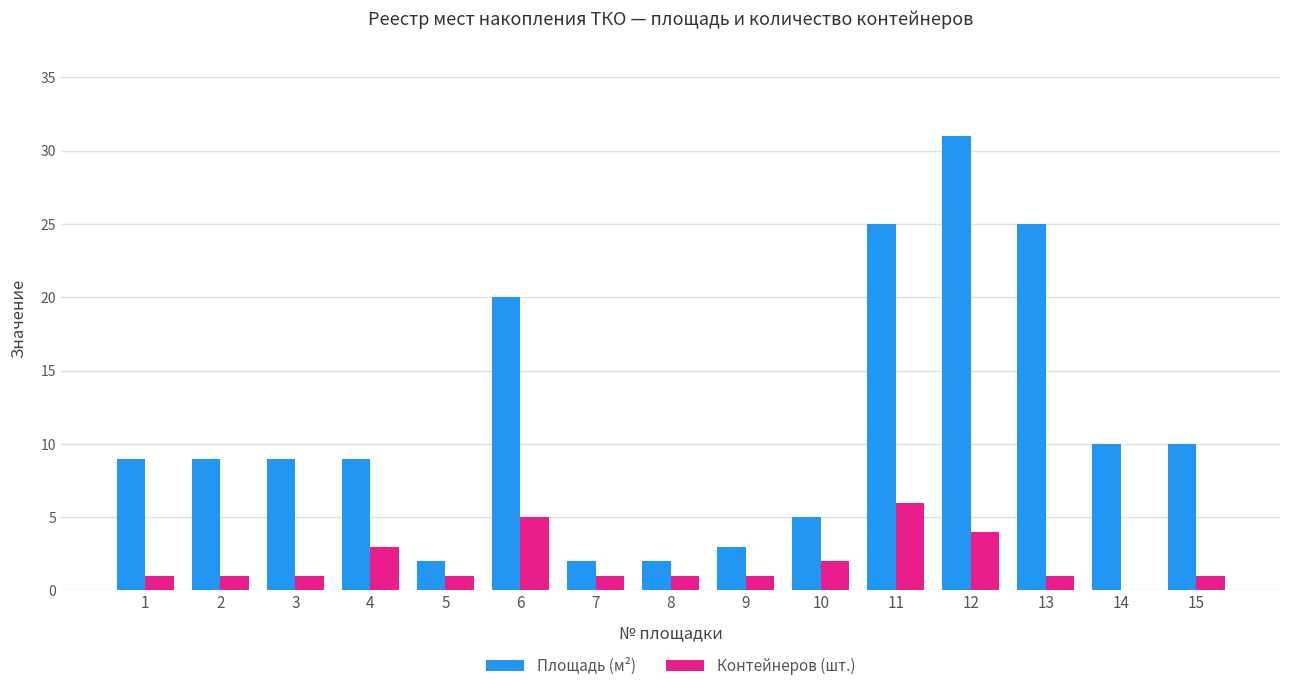

What is the sum of all Площадь (м²) values?

171